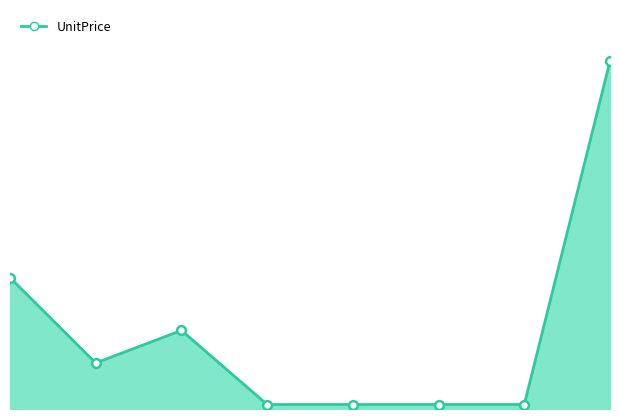

Which has a higher value, 4 or 1?

1